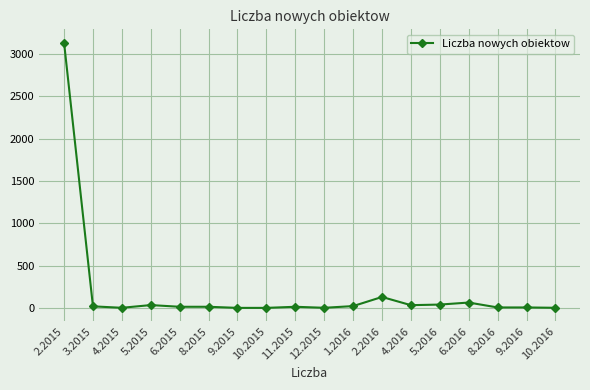

What is the value of the 1st point from the left?

3137